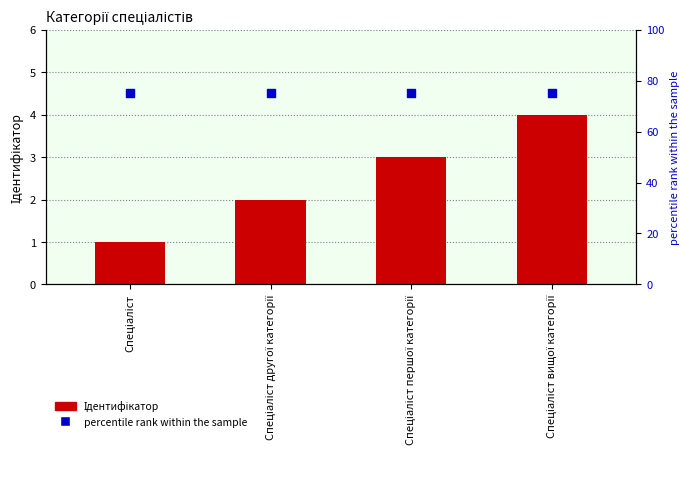

What is the total value across all series at Спеціаліст вищої категорії?

79